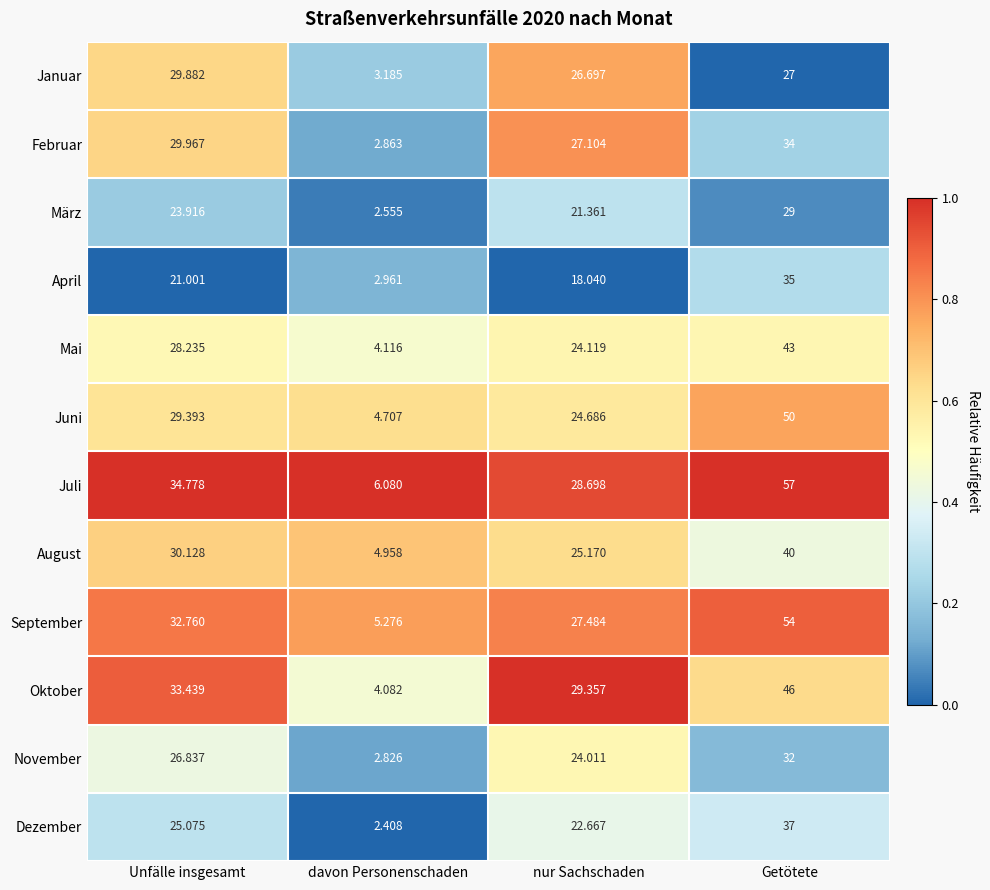

At which category does the chart reach its minimum across all series?

davon Personenschaden